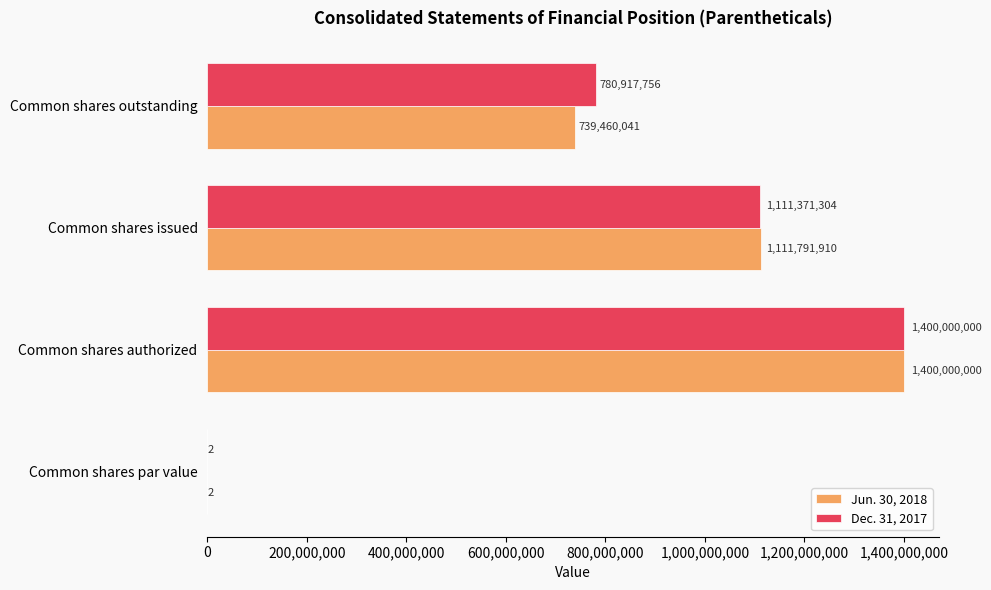

What is the total value across all series at Common shares authorized?

2800000000.0